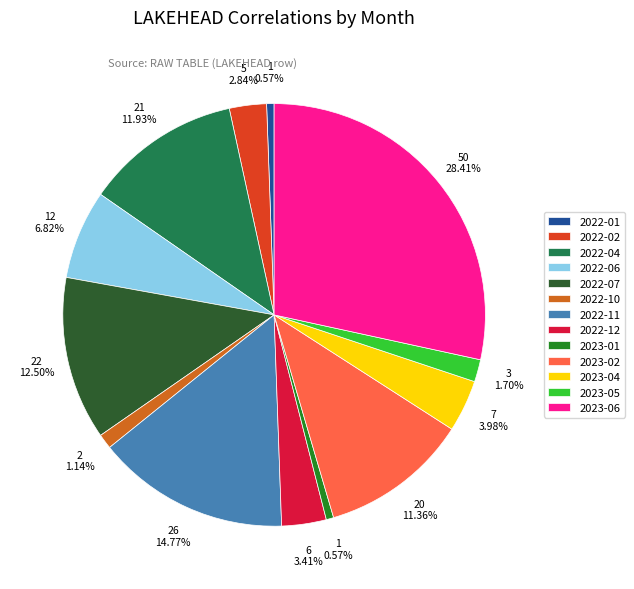

To the nearest percent, what portion does 2022-10 represent?

1%